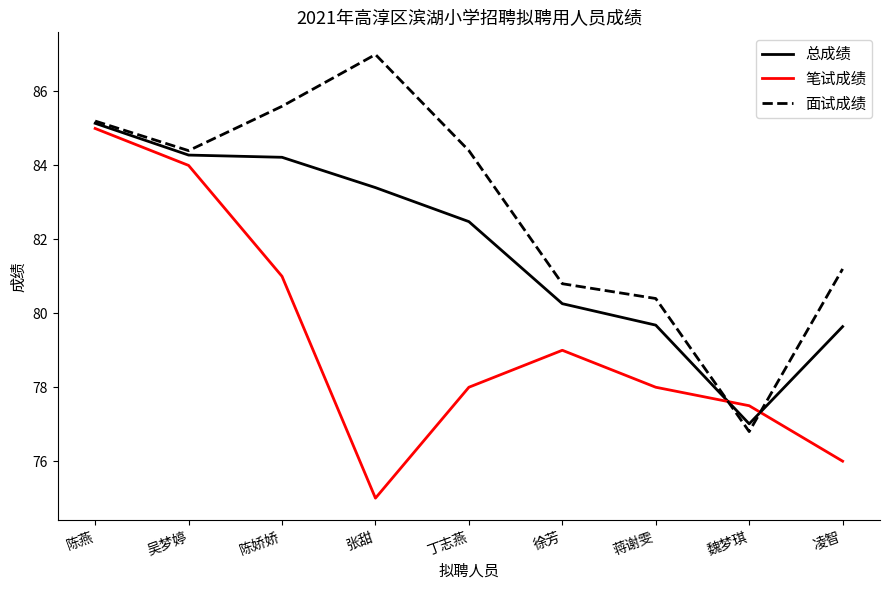

Between 丁志燕 and 魏梦琪, which series saw the biggest shift?

面试成绩